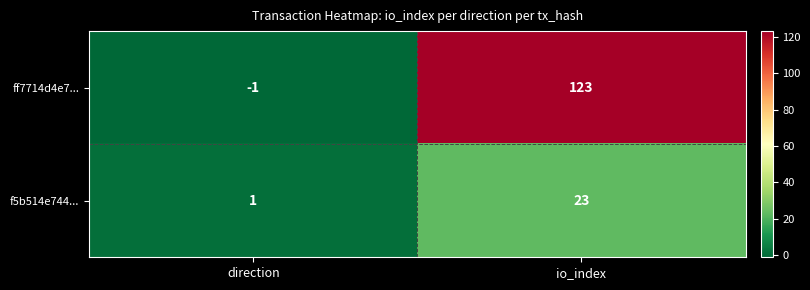

Reading left to right, what are all the values shown in this chart?

ff7714d4e7...: direction=-1	io_index=123
f5b514e744...: direction=1	io_index=23